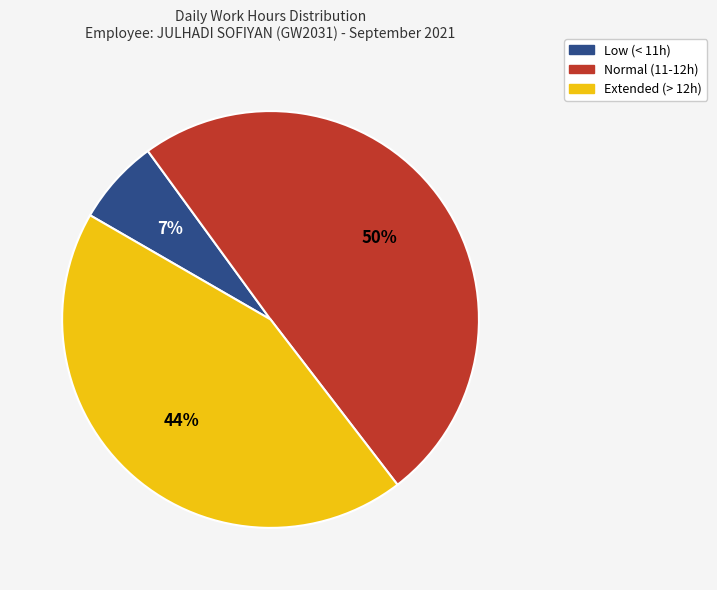

Is it true that Extended (> 12h) is 32% of the pie?

False